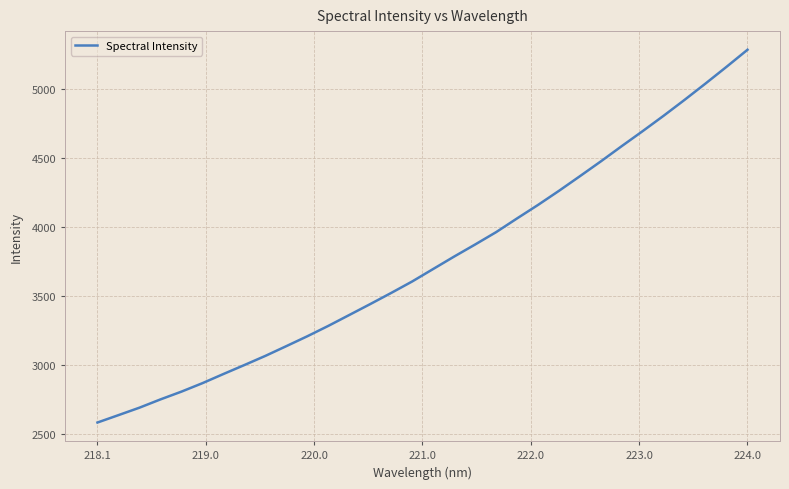

What is the minimum value shown in the chart?

2583.0